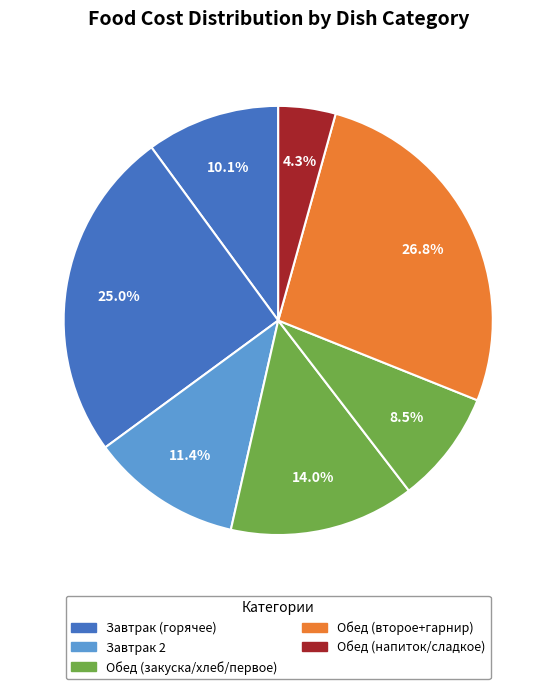

How many segments does this pie chart have?

7